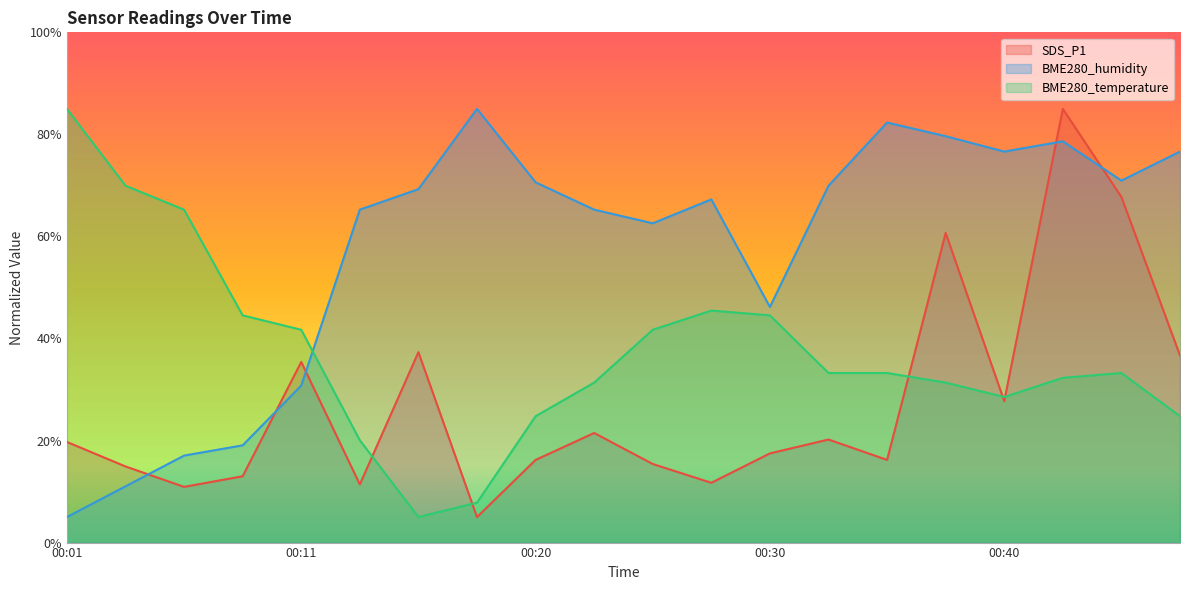

Which has a higher value, 00:33 or 00:18?

00:33